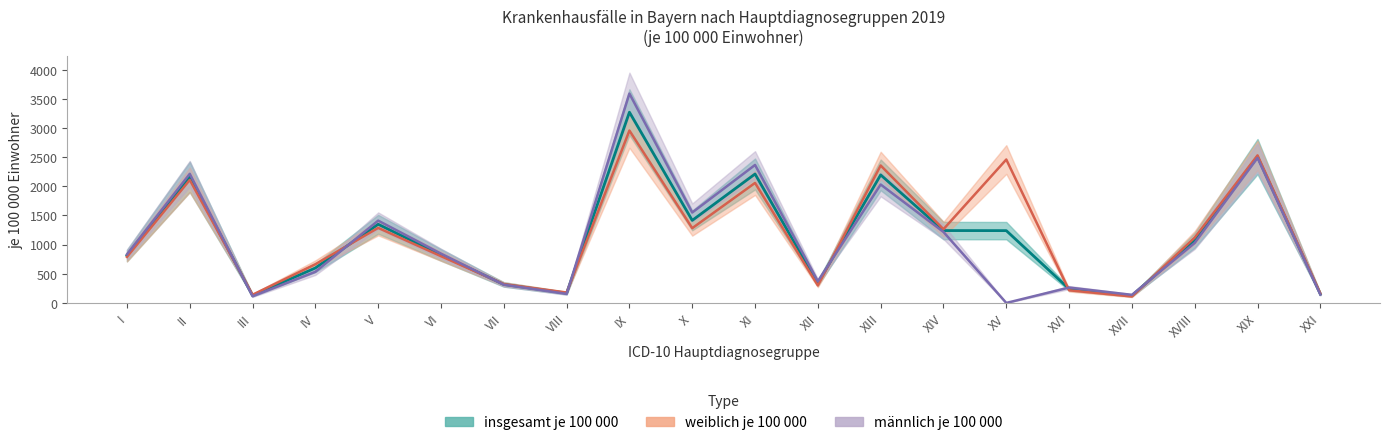

True or false: weiblich je 100 000 has a value of 110.6 at XVII.

True